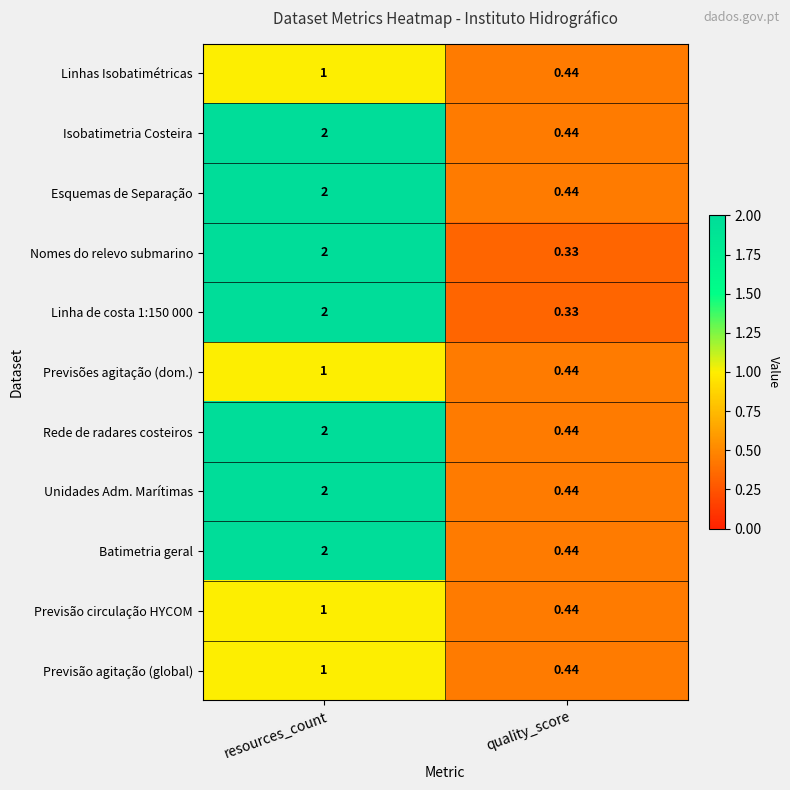

At which label is Esquemas de Separação closest to 1?

quality_score